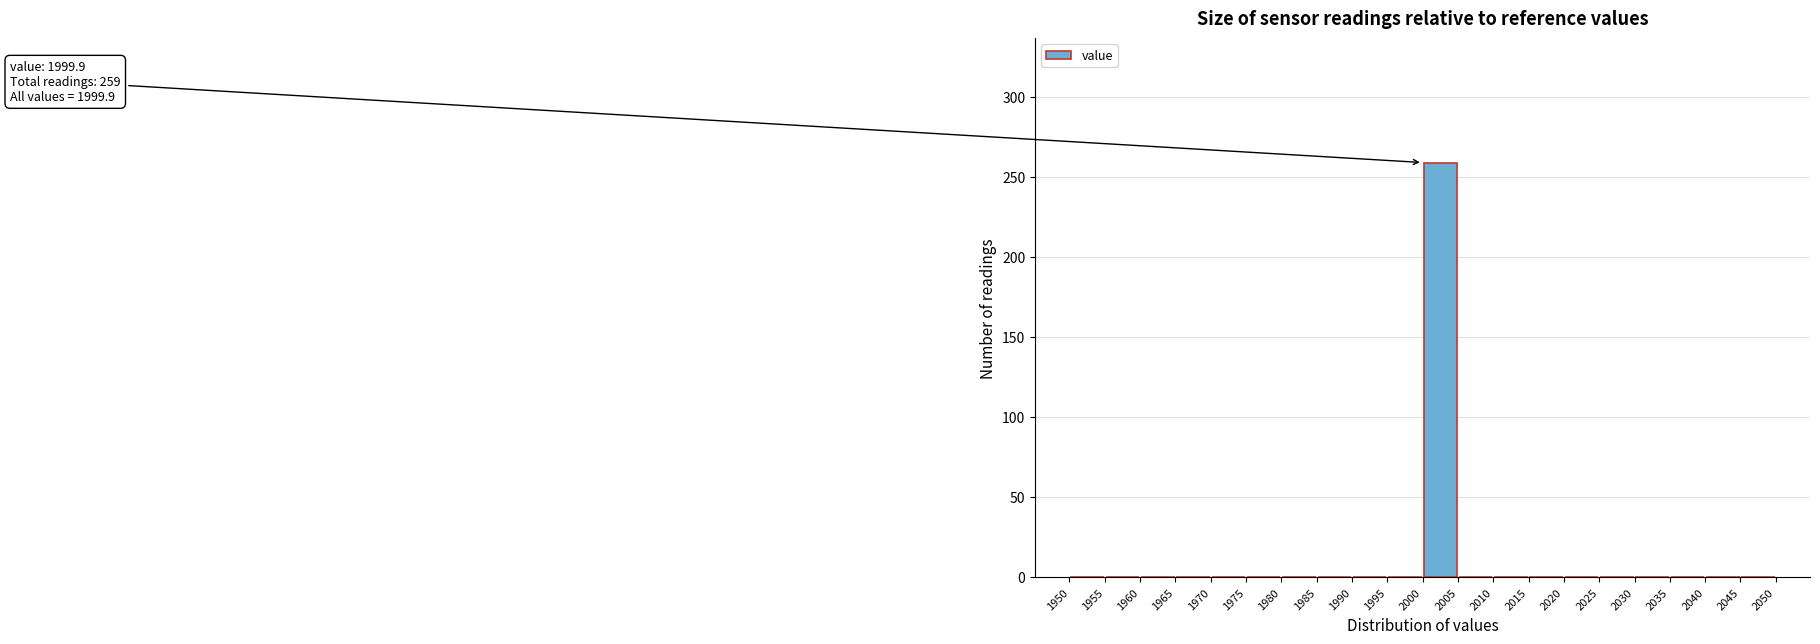

Which range on the x-axis has the tallest bar?

2000 to 2005